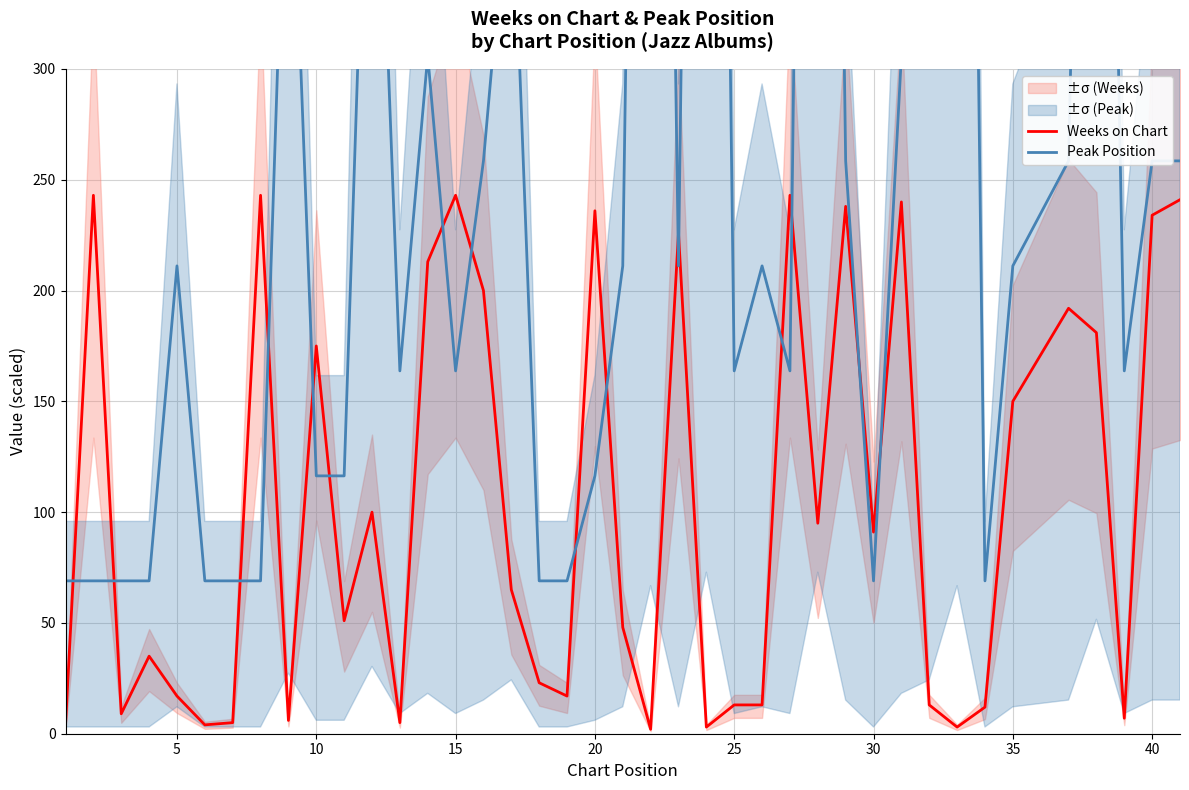

The Weeks on Chart series shows 37 at 10. True or false?

False